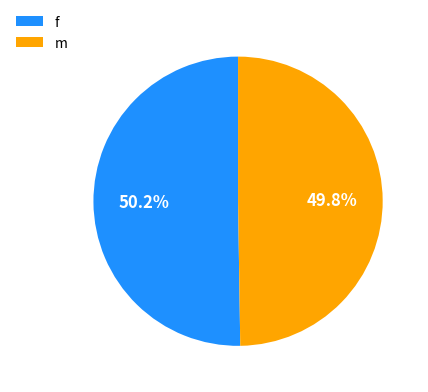

Is there a majority slice in this chart?

Yes